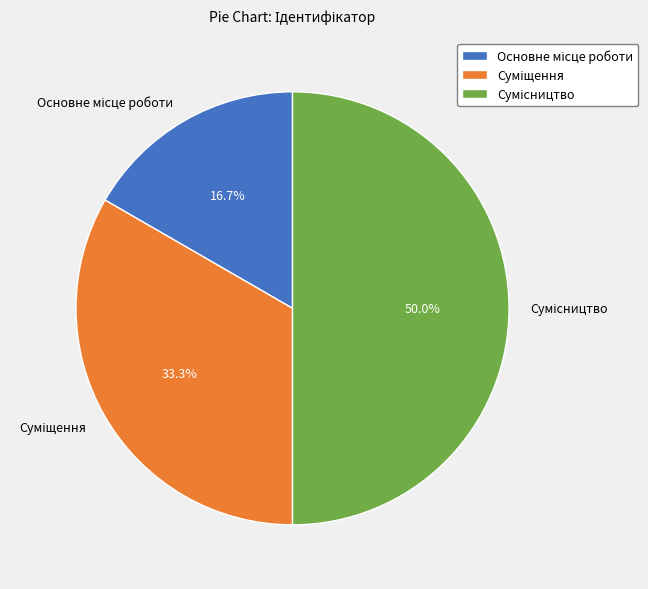

How many segments does this pie chart have?

3